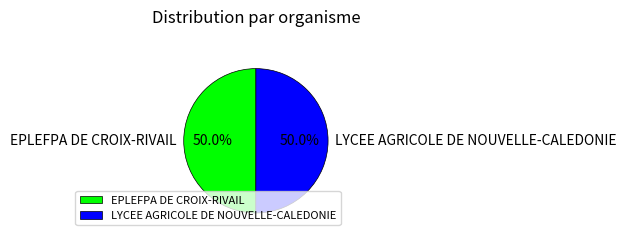

True or false: EPLEFPA DE CROIX-RIVAIL accounts for 37% of the total.

False